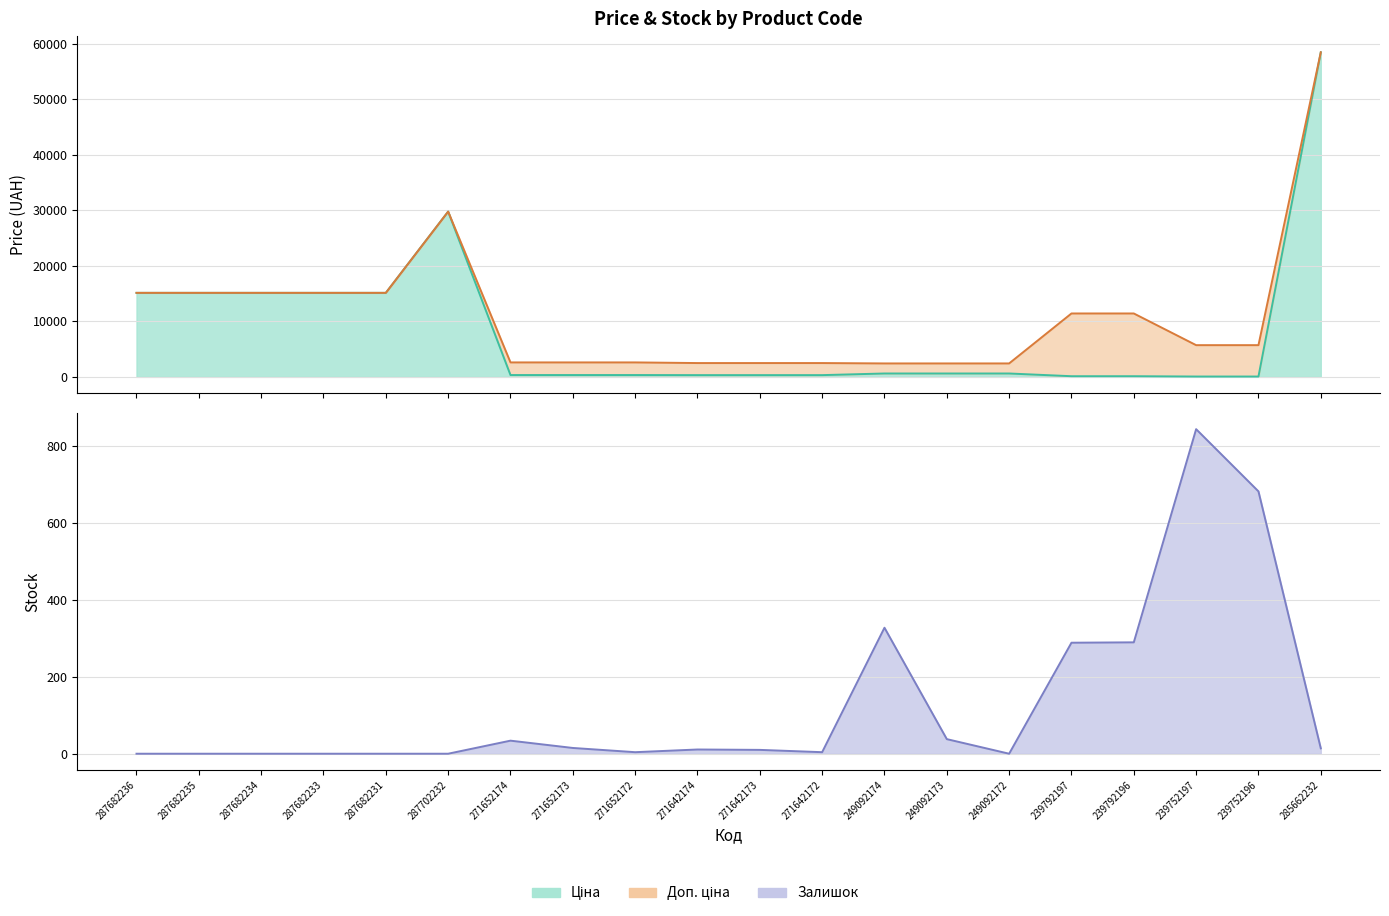

The Ціна series shows 190.5 at 239792196. True or false?

False